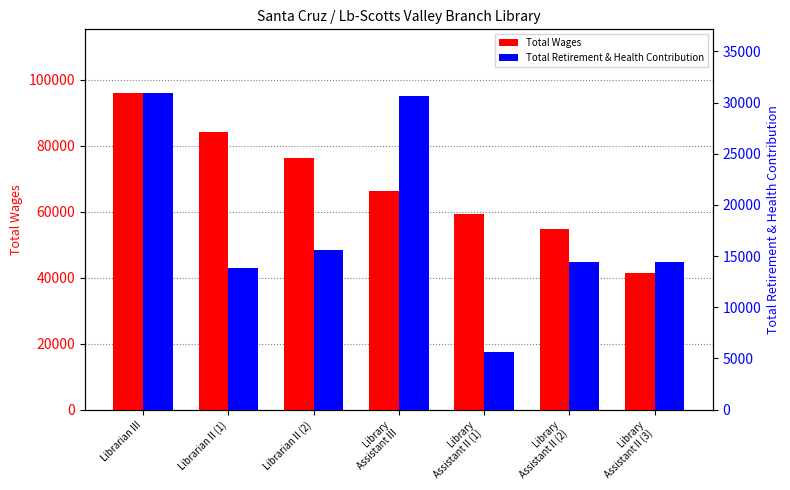

Which category has the lowest value in the Total Wages series?

Library
Assistant II (3)